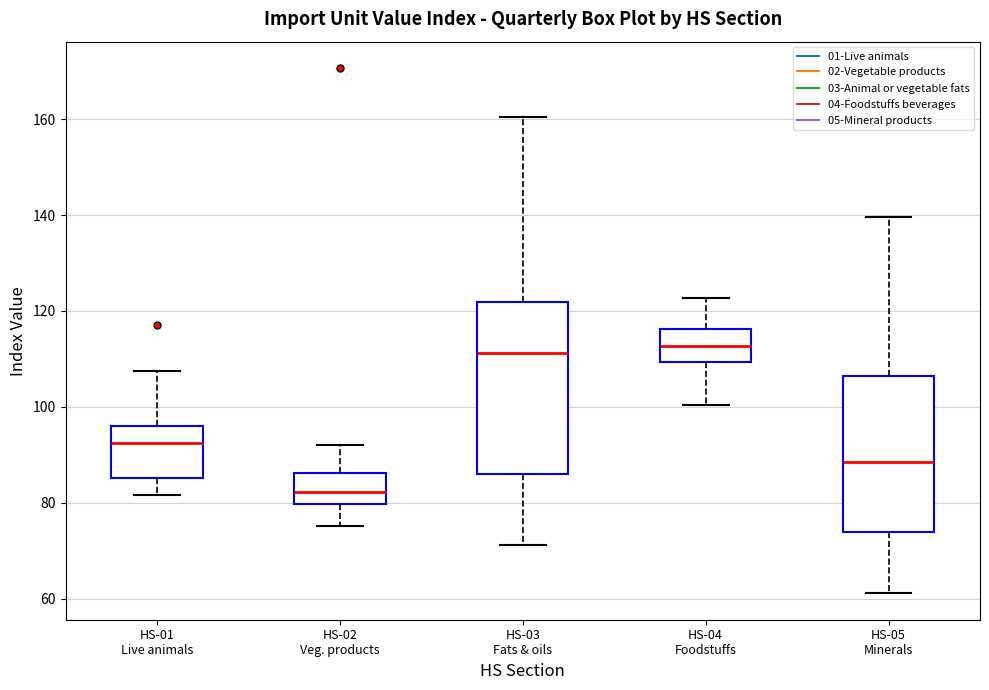

Which box's median line is the lowest?

HS-02 Veg. products